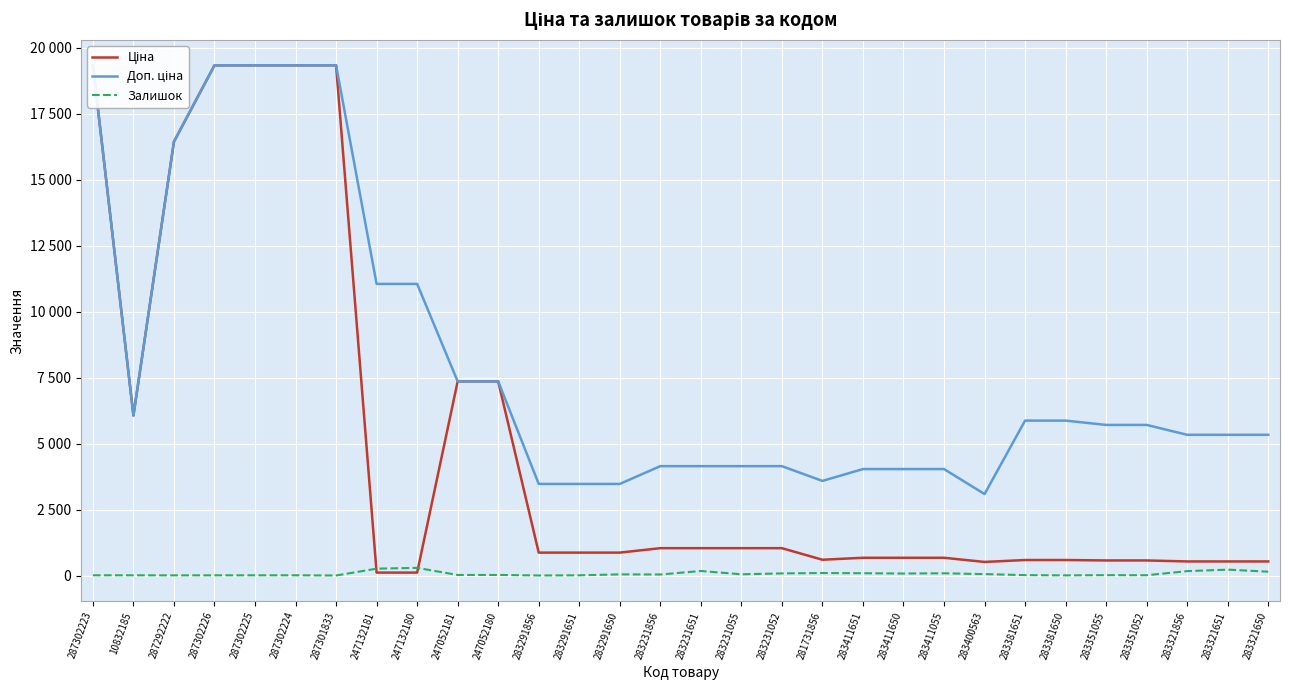

True or false: Ціна has a value of 7360.2 at 247052180.

True